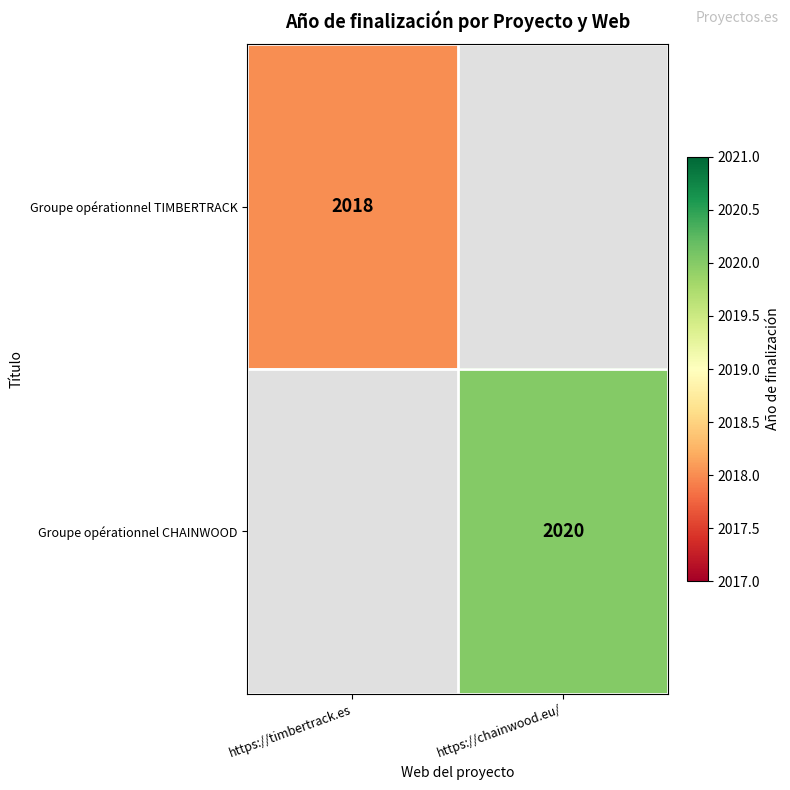

The value of Groupe opérationnel TIMBERTRACK at https://timbertrack.es is 2684. True or false?

False